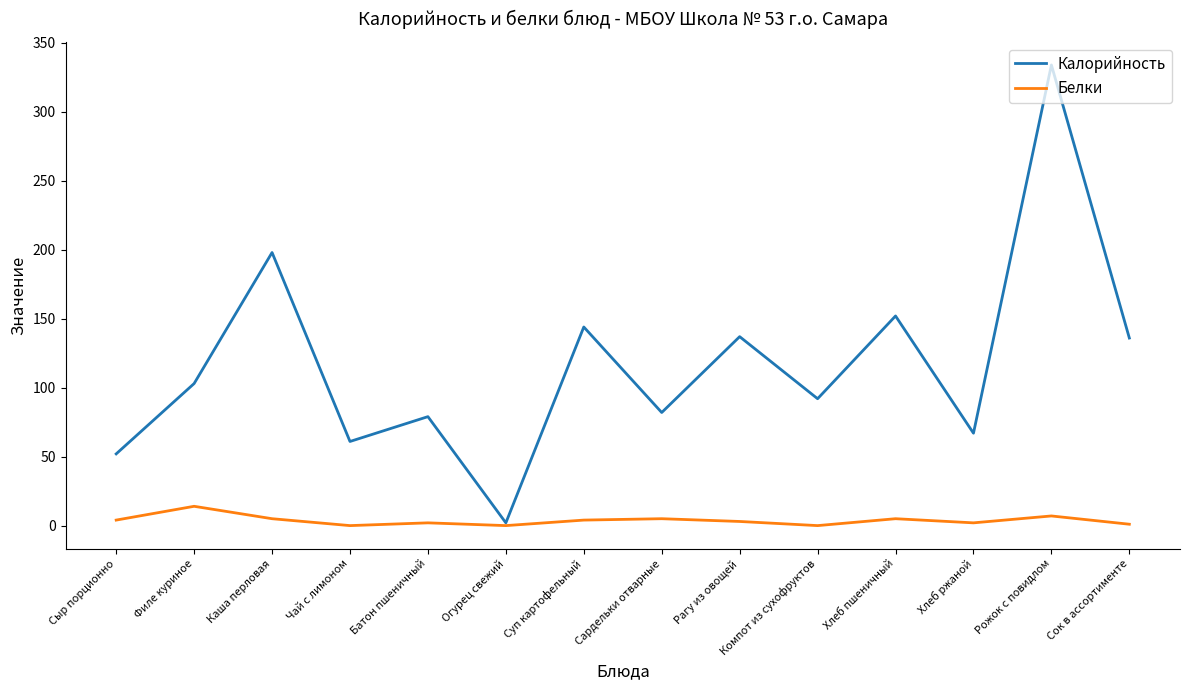

Which series has the largest total across all categories?

Калорийность